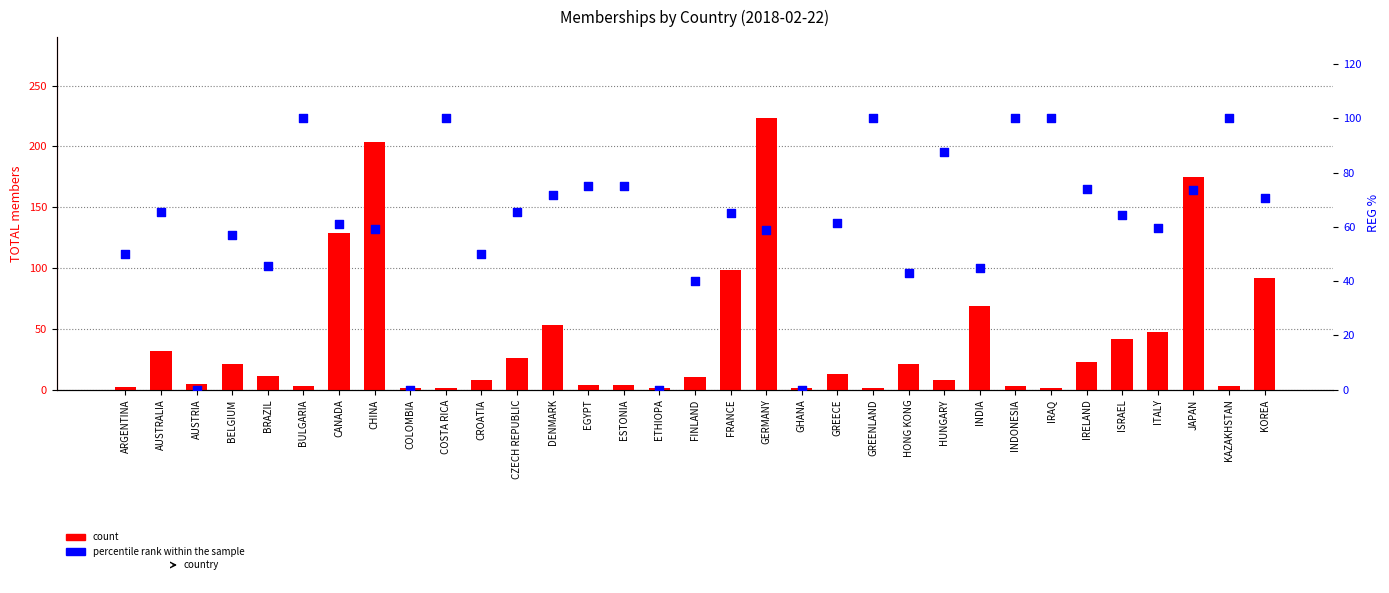

At which category is the sum across all series the highest?

GERMANY